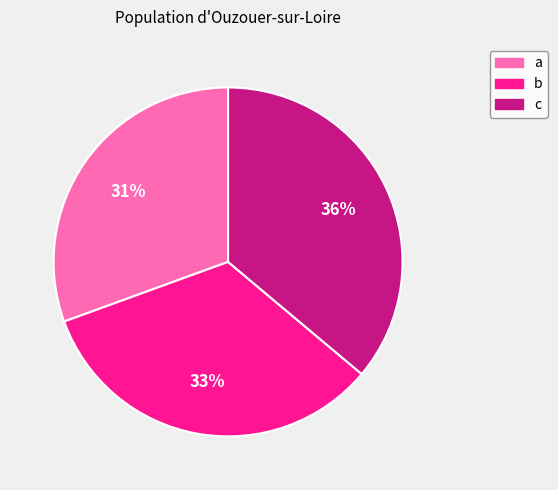

Does a account for over 50% of the chart?

No